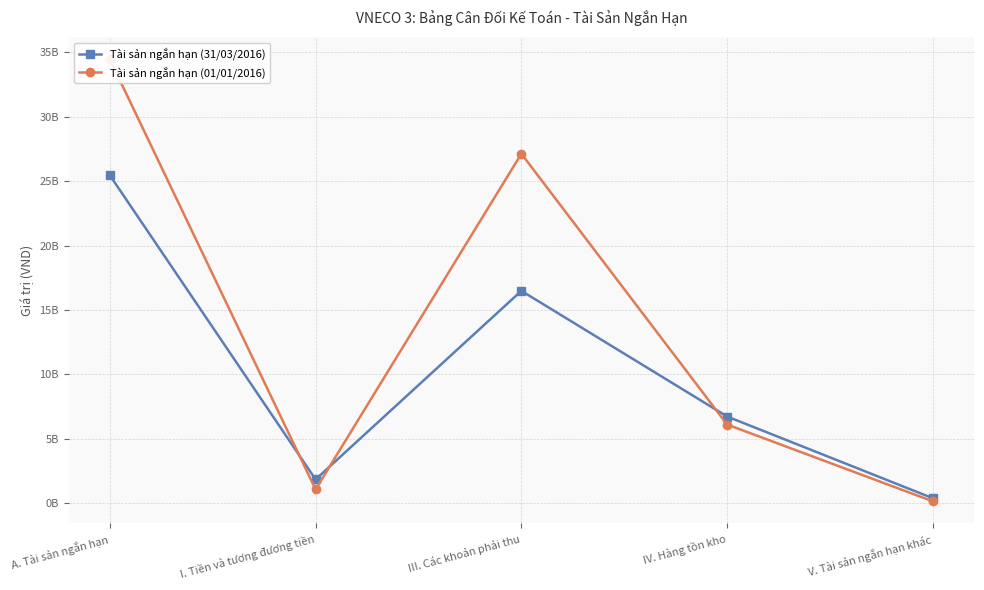

How many interior local valleys does the Tài sản ngắn hạn (01/01/2016) series have?

1